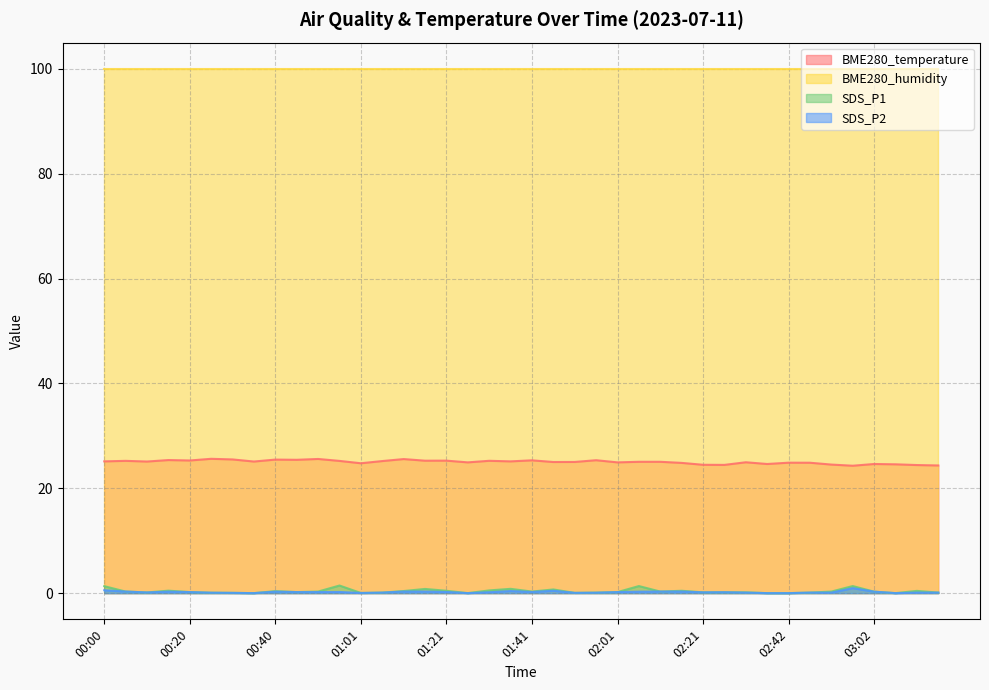

In SDS_P2, how many points are higher than both neighbors (excluding endpoints)?

7